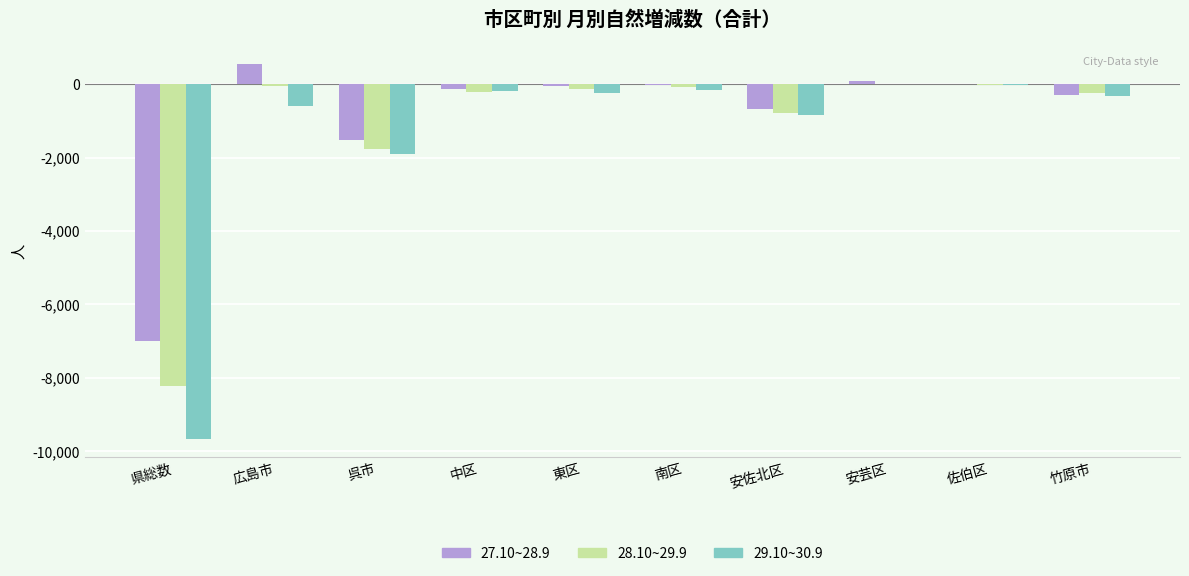

Is the value of 27.10~28.9 at 広島市 greater than the value of 28.10~29.9 at 呉市?

Yes